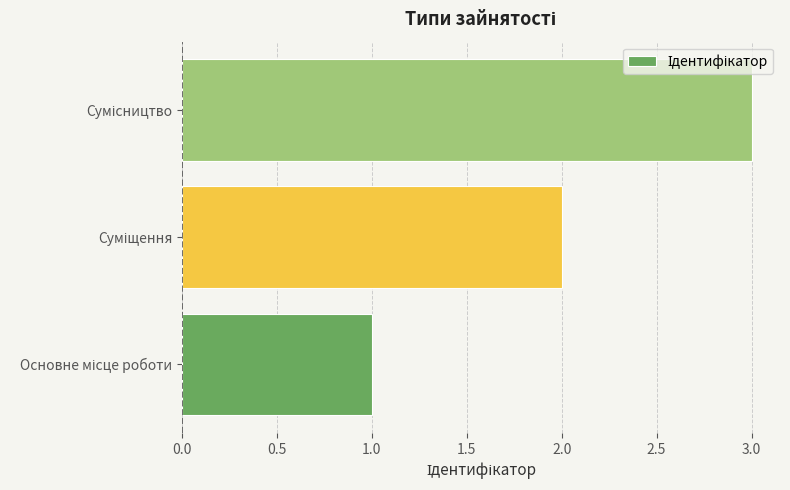

What is the greatest value displayed?

3